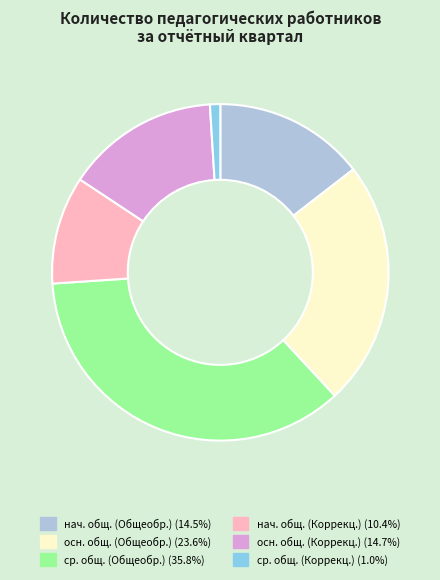

Is the sum of ср. общ. (Общеобр.) (35.8%) and осн. общ. (Общеобр.) (23.6%) greater than half?

Yes